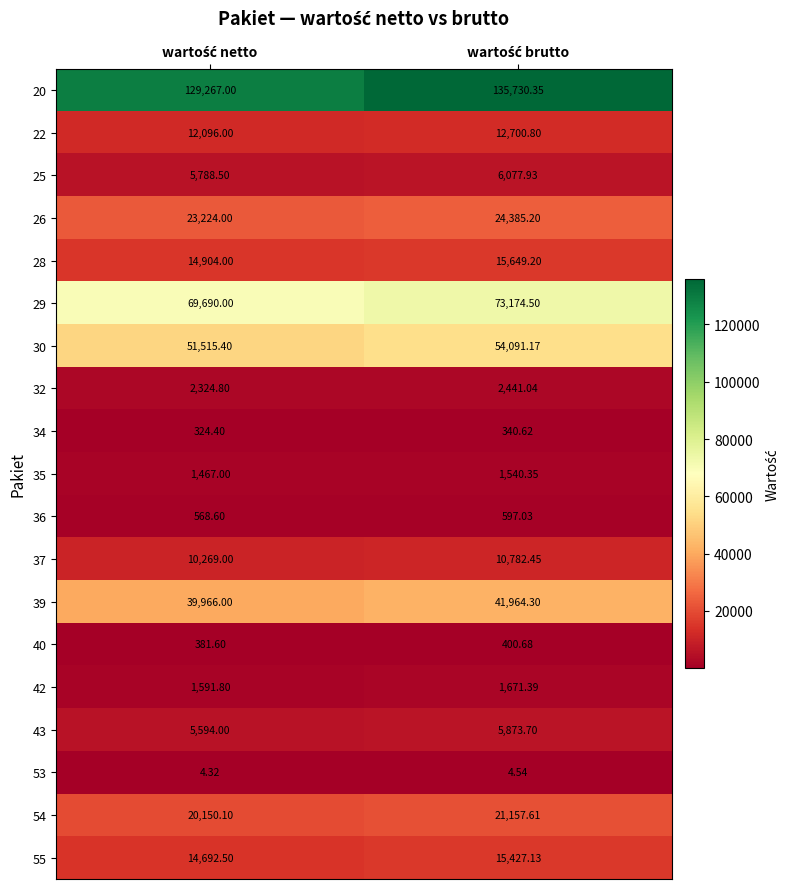

How many values in the 25 series exceed 6077?

1